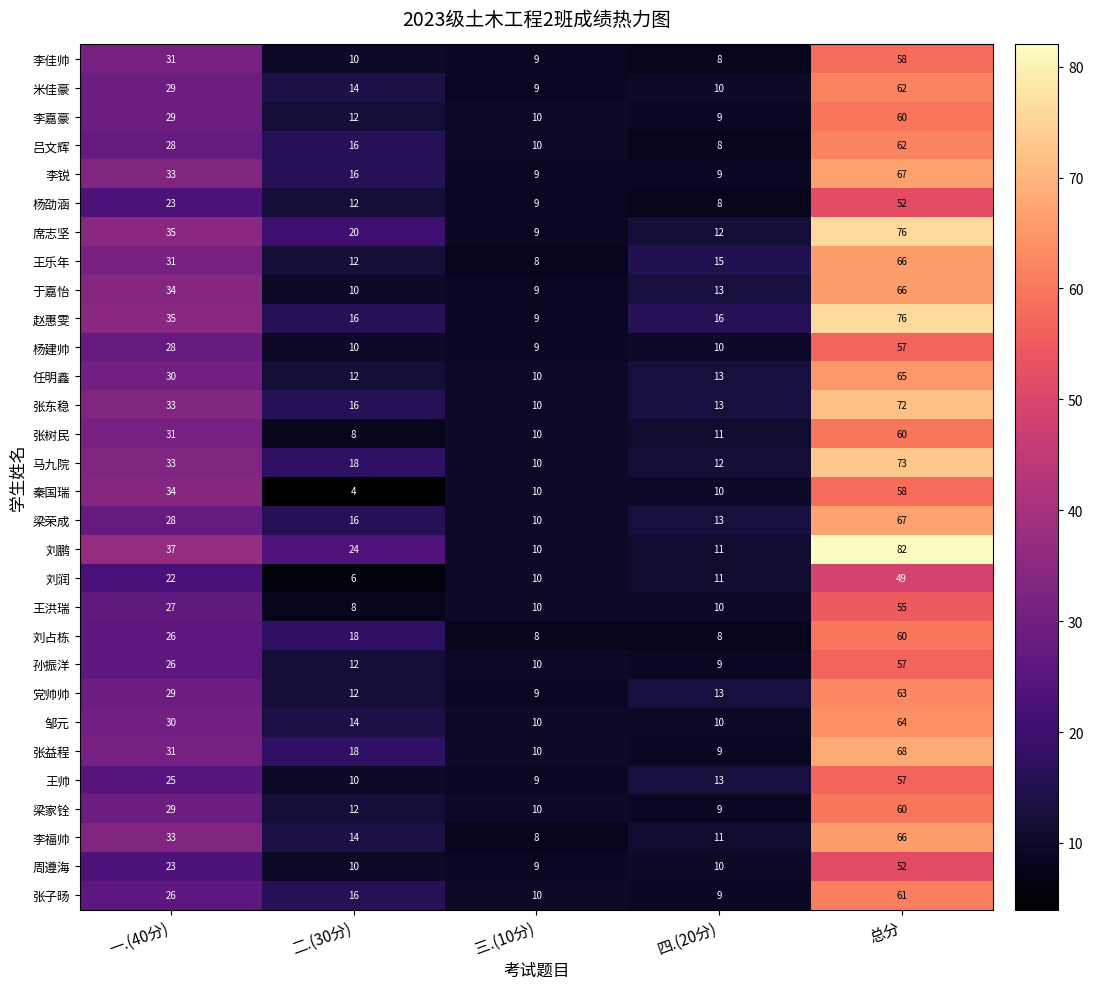

What is the difference between the 李佳帅 values at 一.(40分) and 四.(20分)?

23